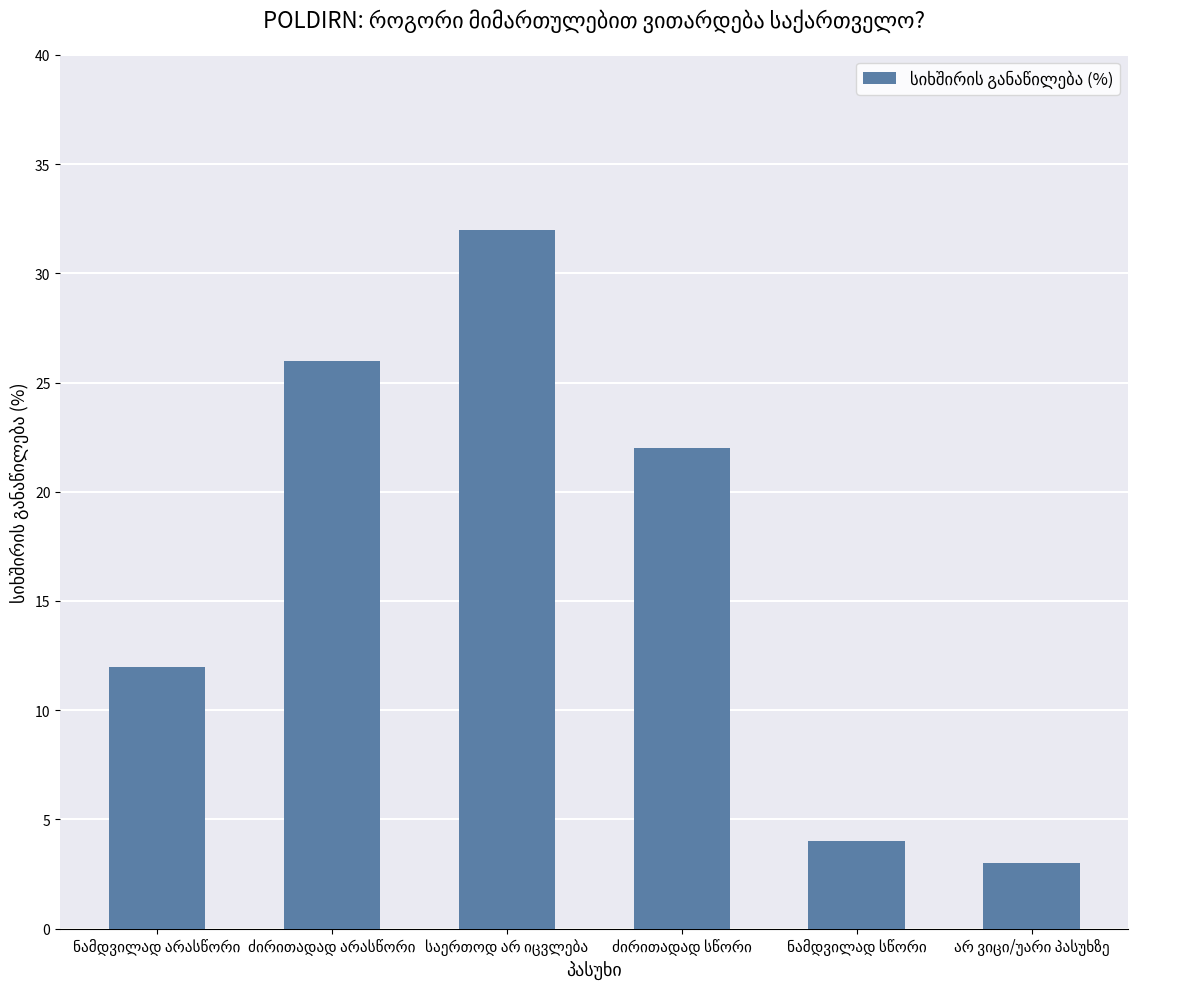

Reading left to right, list all the values displayed in this chart.

12	26	32	22	4	3